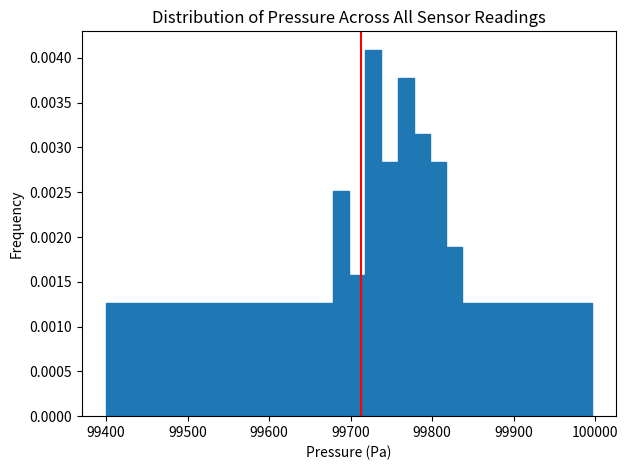

Around what value on the x-axis is the tallest bar? Give the approximate position of its centre, as read against the axis.

99730